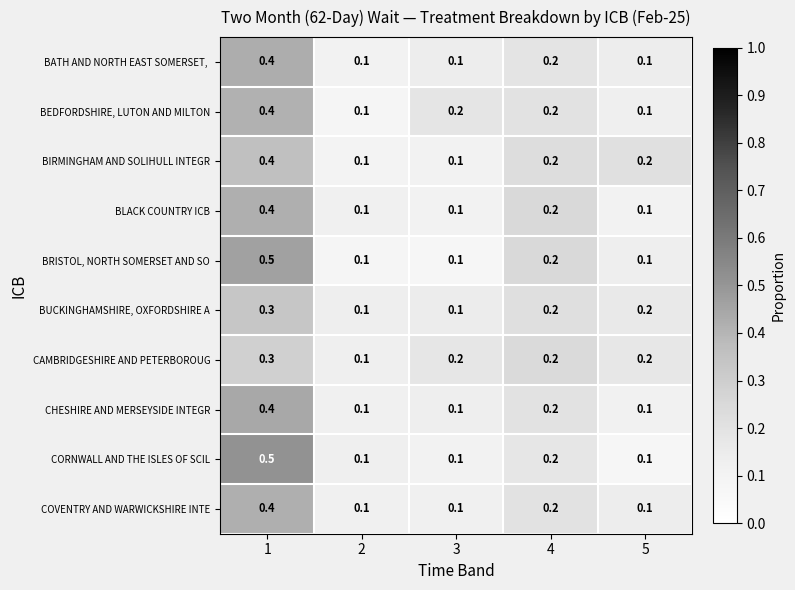

What is the maximum value shown in the chart?

0.5